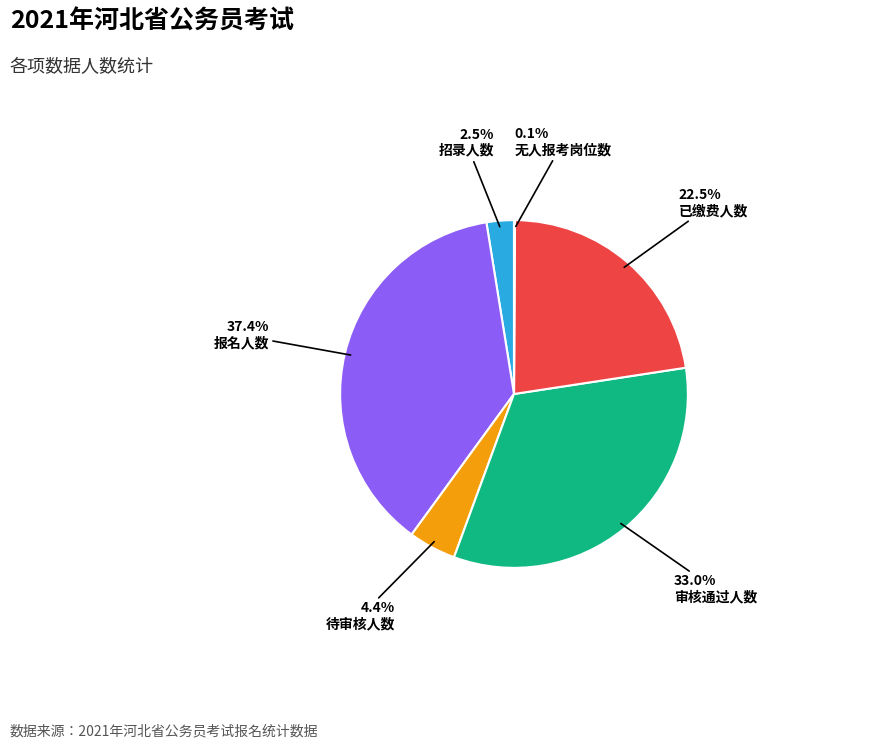

What portion of the pie excludes 报名人数?

62.6%